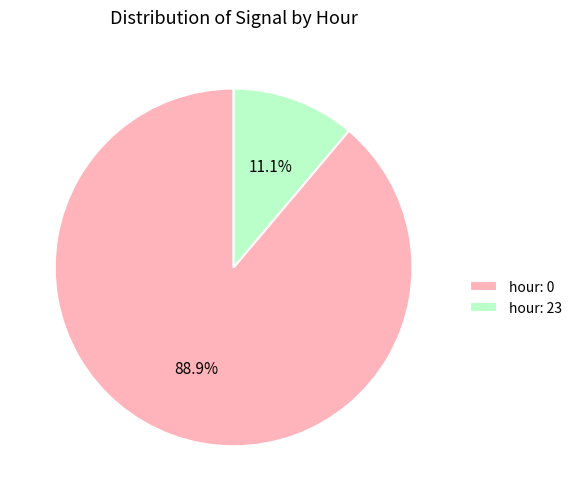

How many slices are in this pie chart?

2